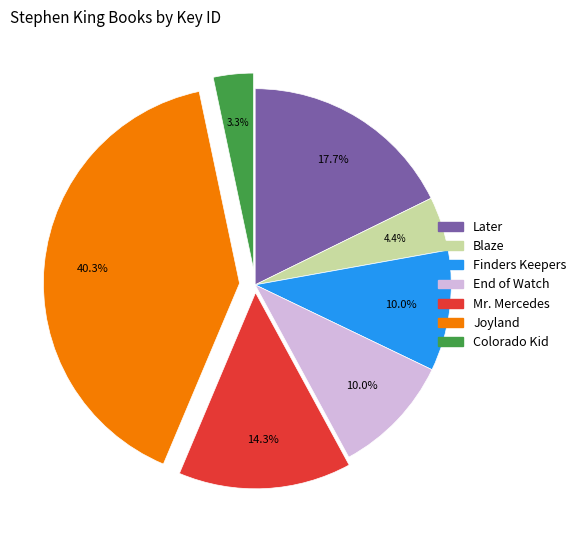

To the nearest percent, what percentage of the pie is Finders Keepers?

10%